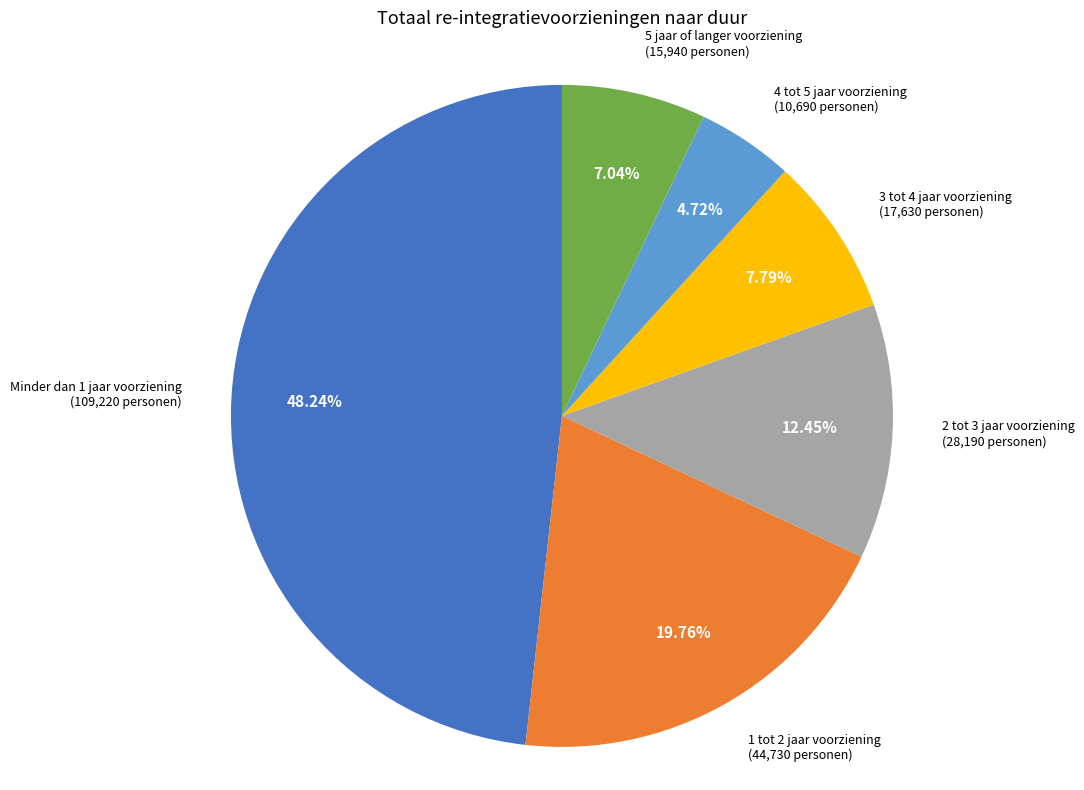

Is there a majority slice in this chart?

No